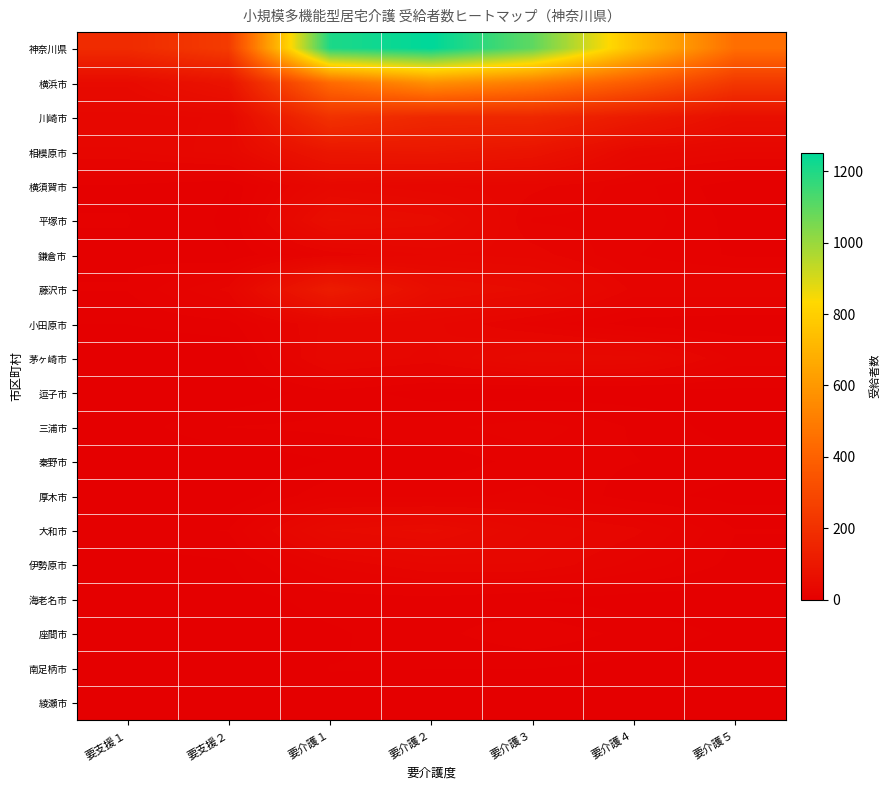

Which category has the lowest value across all series?

要支援１